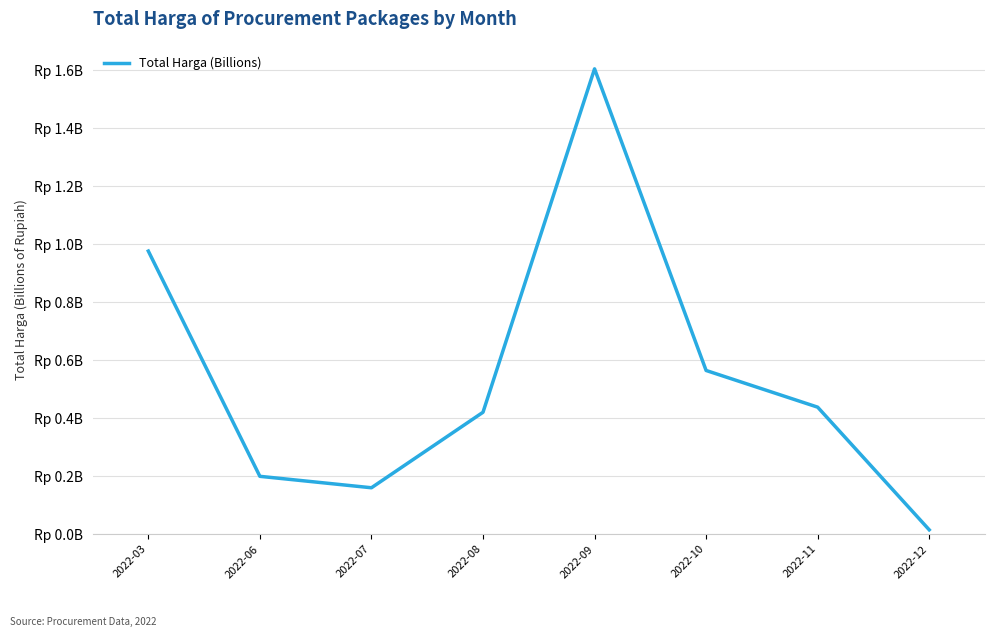

Does the chart have visible grid lines?

Yes